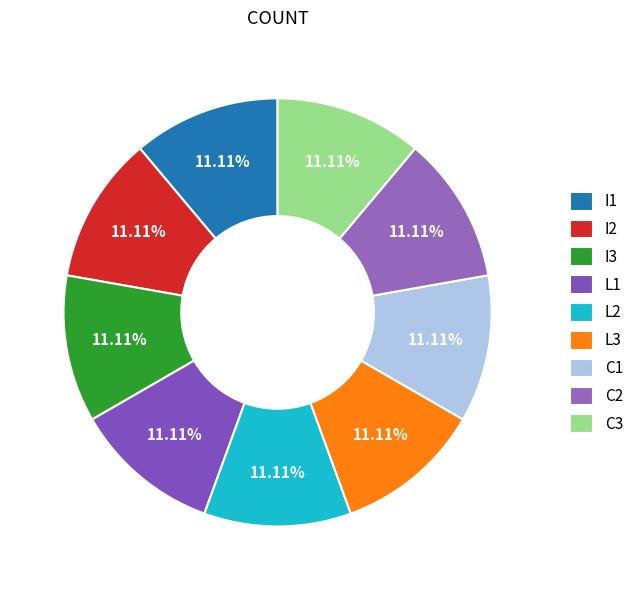

Is L3 the majority of the pie?

No